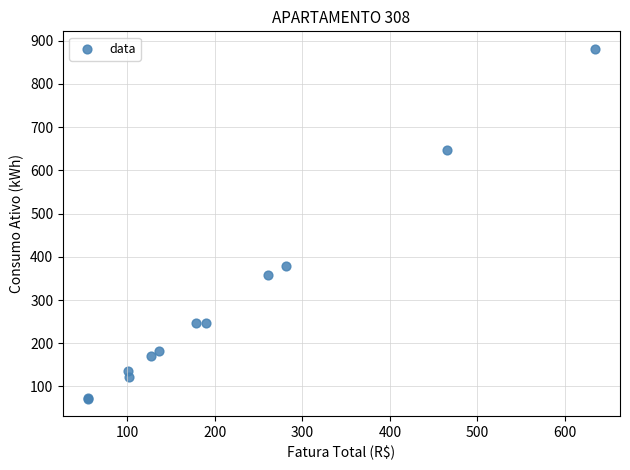

What Y value in the scatter plot is closest to 476?

378